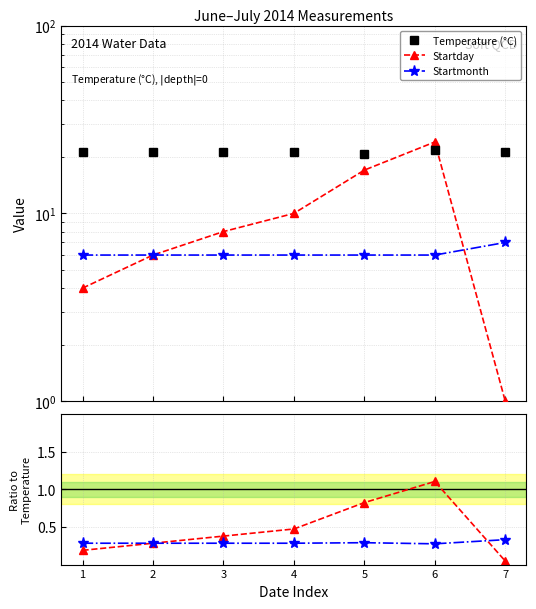

In Temperature (°C), how many points are lower than both neighbors (excluding endpoints)?

1